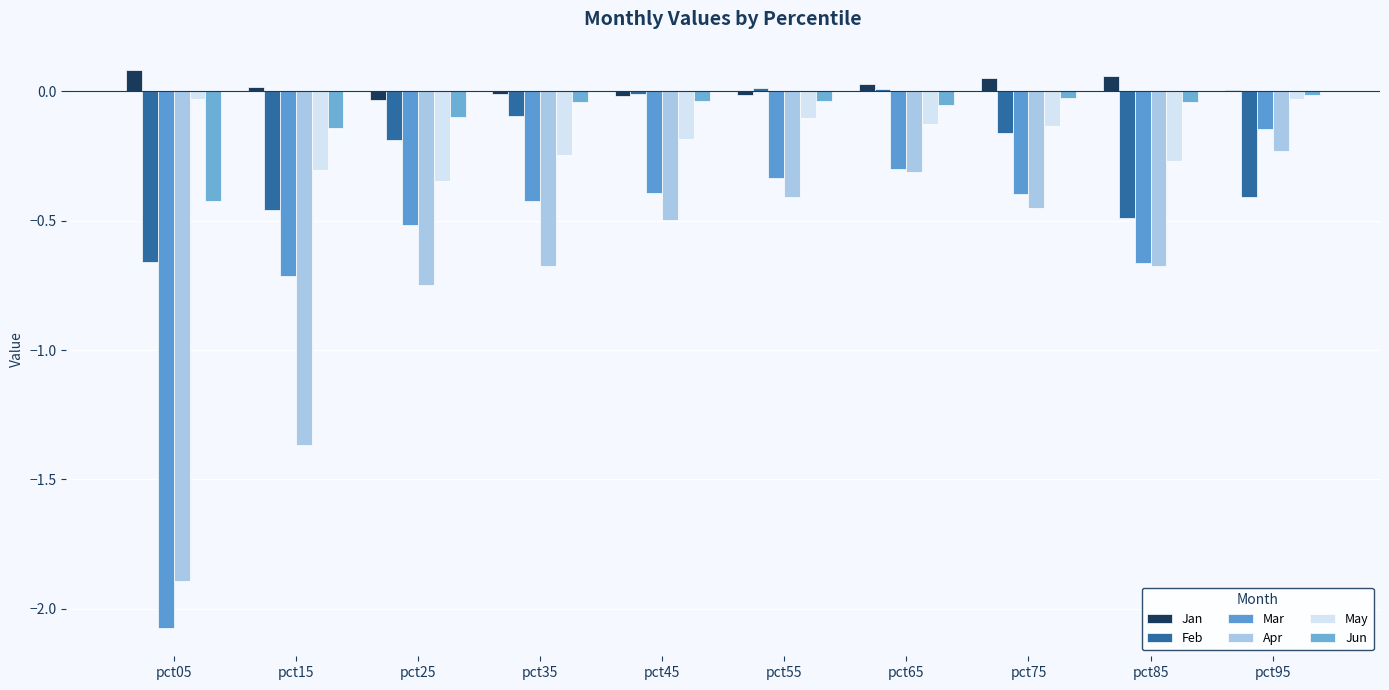

Which category has the highest value across all series?

pct05